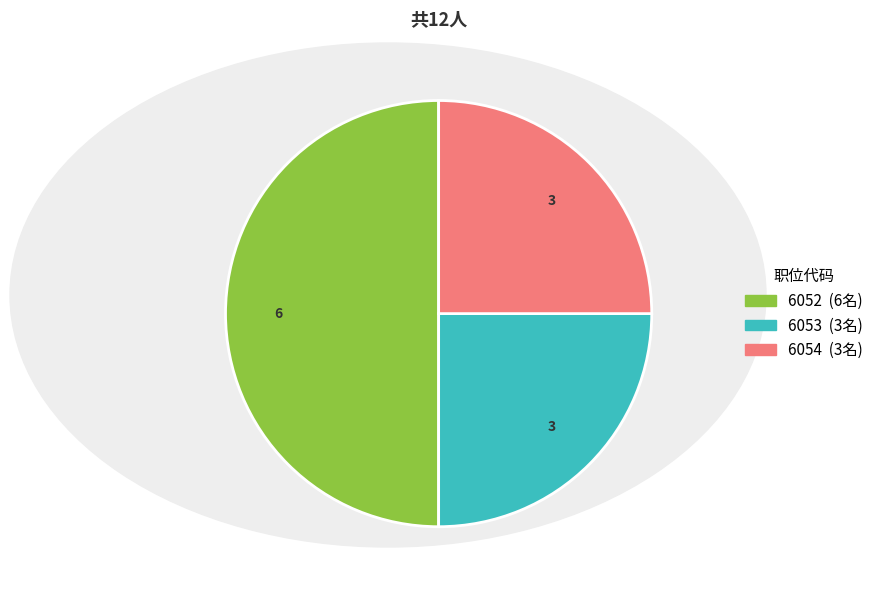

Combined, do 6052 and 6053 account for over 50%?

Yes